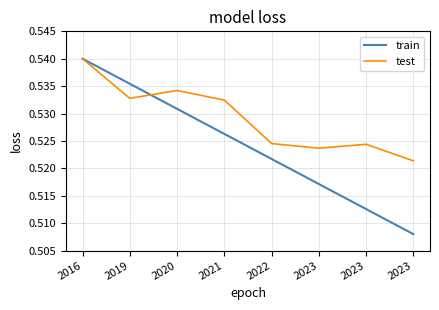

Does the chart have visible grid lines?

Yes